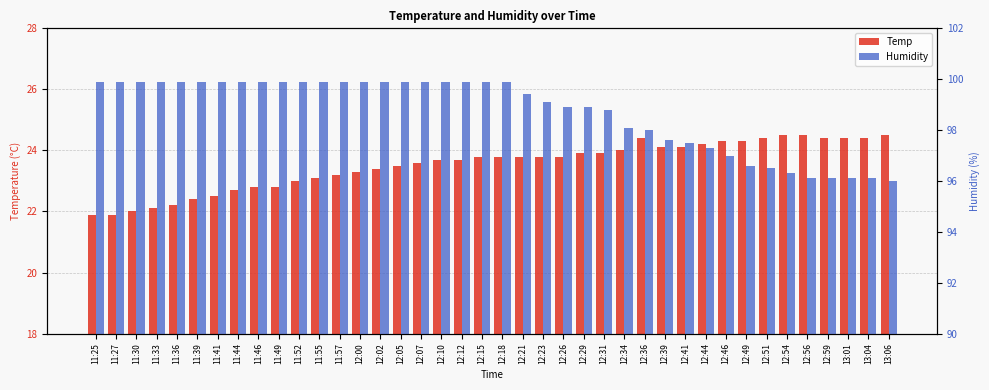

Rank the series by their average value, from highest to lowest.

Humidity, Temp